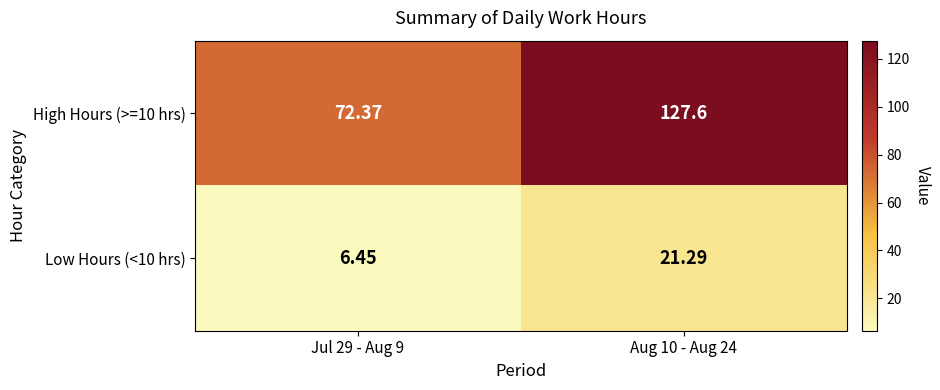

Is the value of Low Hours (<10 hrs) at Jul 29 - Aug 9 greater than the value of High Hours (>=10 hrs) at Jul 29 - Aug 9?

No